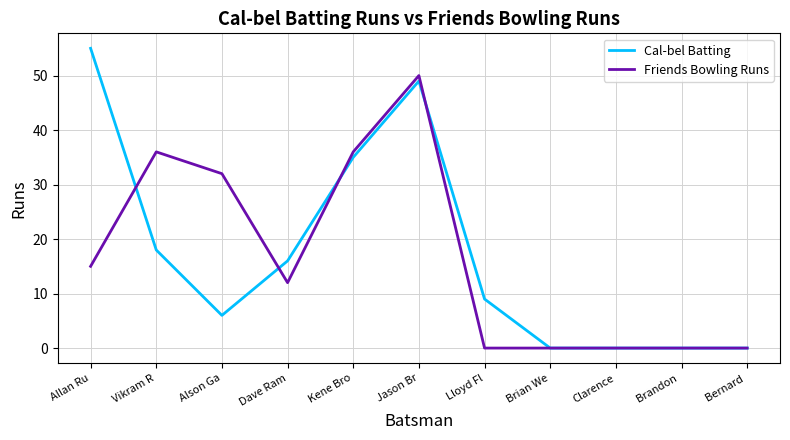

Which category has the highest value in the Friends Bowling Runs series?

Jason Br